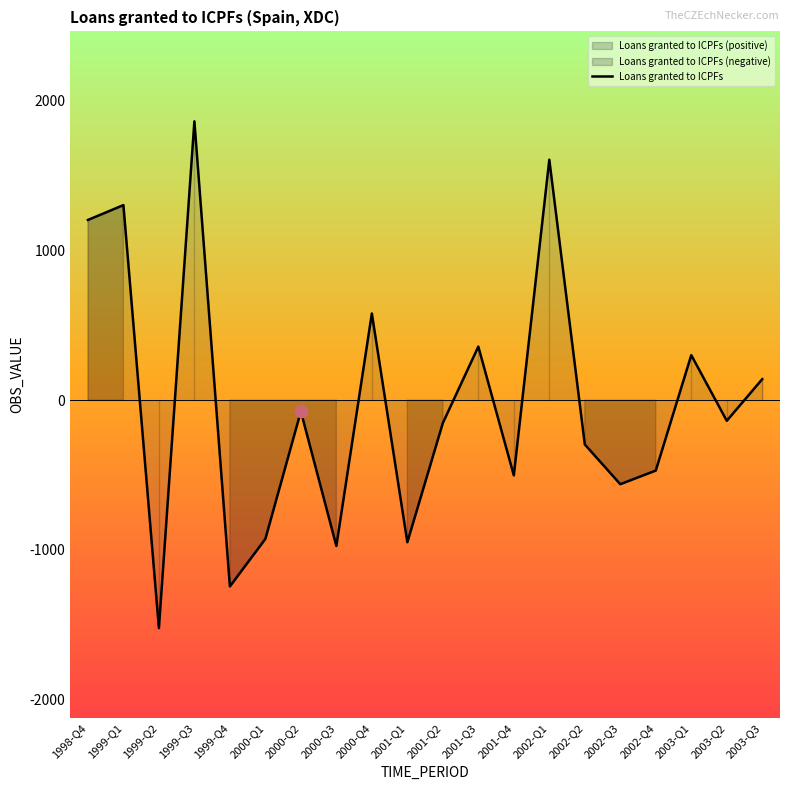

What is the change in value from 1999-Q1 to 2003-Q1?

-1001